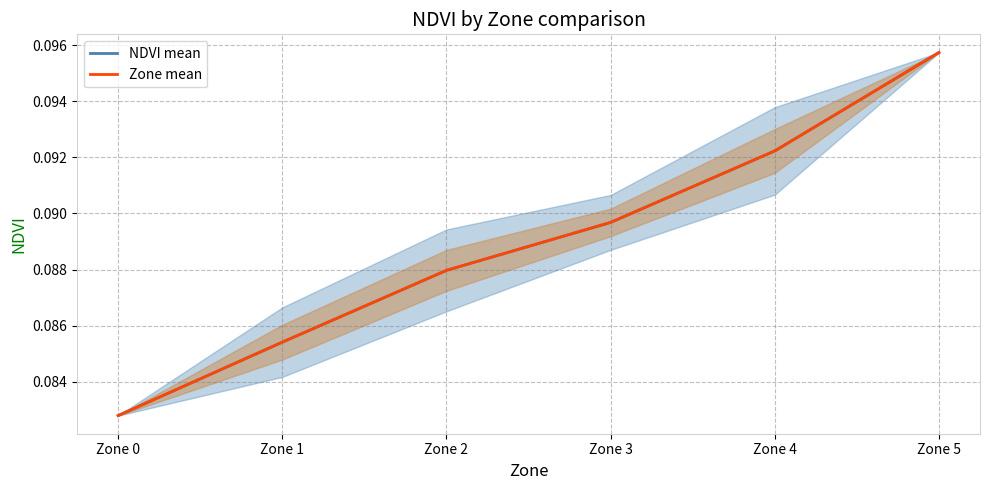

Is this an area chart (filled region under the line)?

No